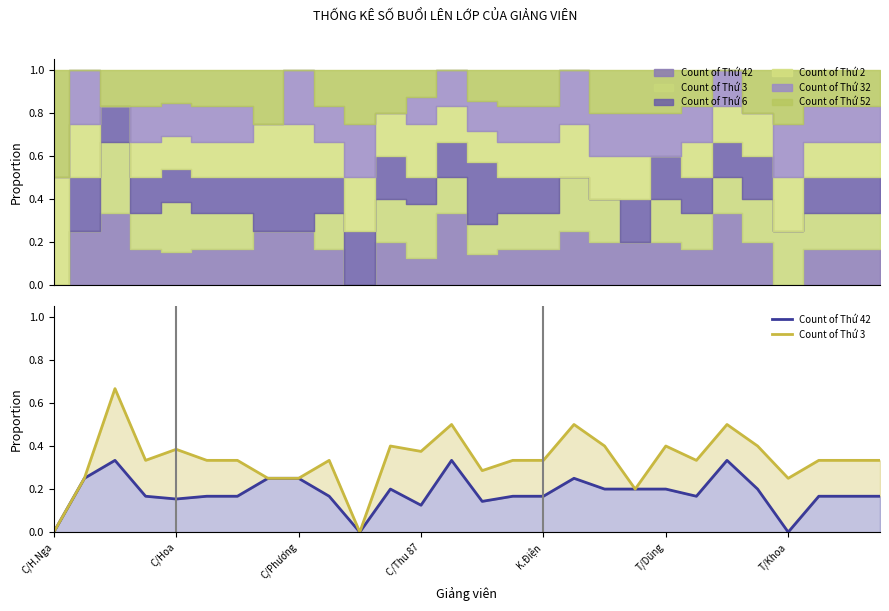

True or false: Count of Thứ 3 and Count of Thứ 42 intersect in this chart.

False